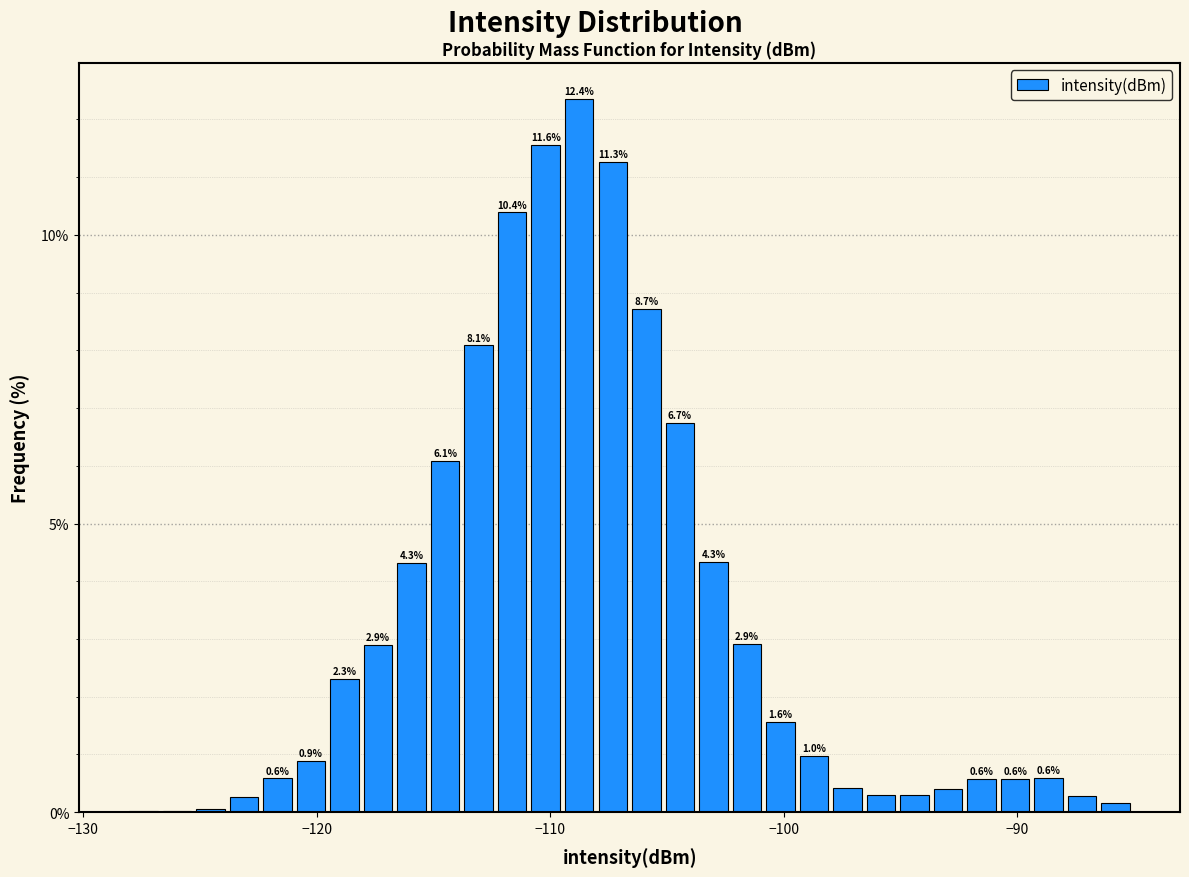

Around what value on the x-axis is the tallest bar? Give the approximate position of its centre, as read against the axis.

-109